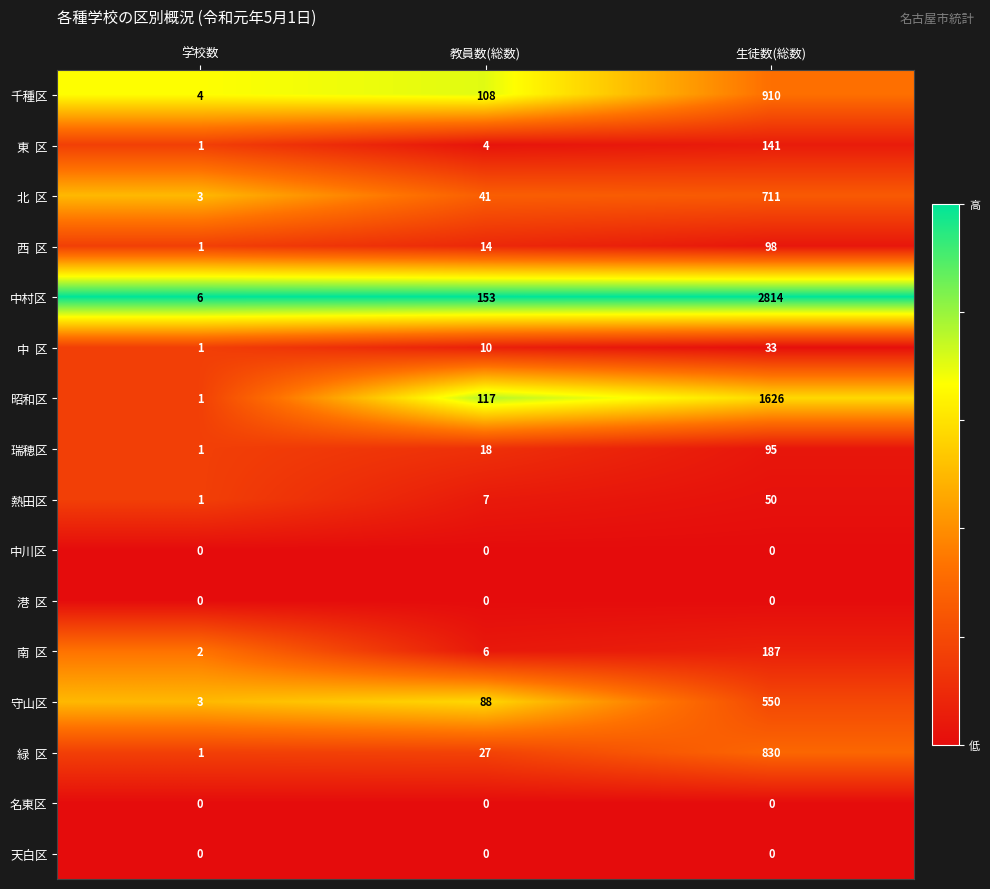

Between 学校数 and 生徒数(総数), which series saw the biggest shift?

中村区